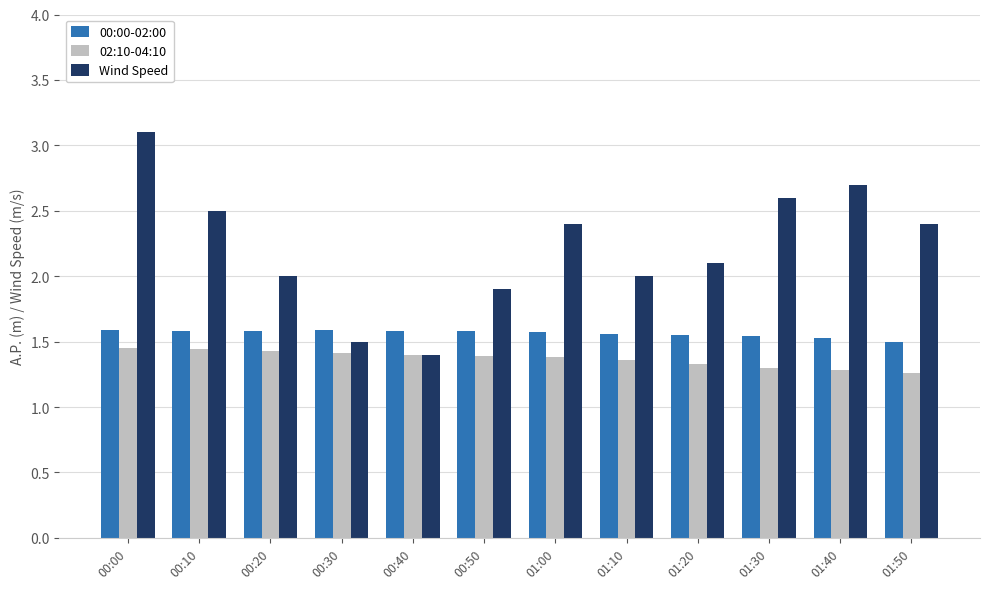

At which category does the chart reach its peak across all series?

00:00